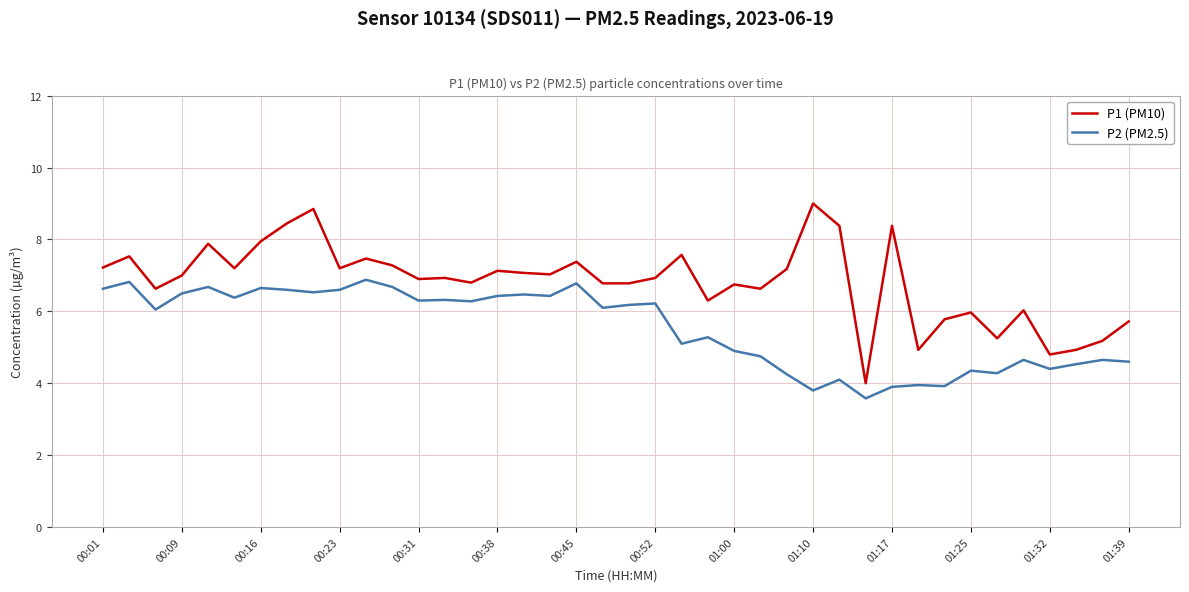

Which series has the widest spread of values?

P1 (PM10)